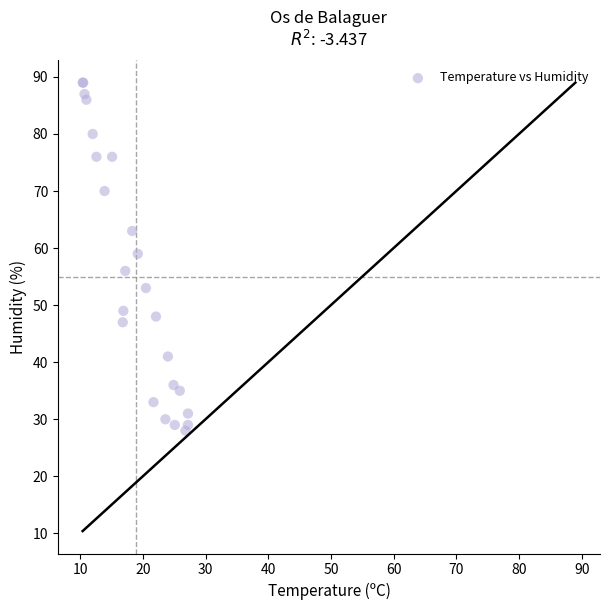

What Y value in the scatter plot is closest to 58?

59